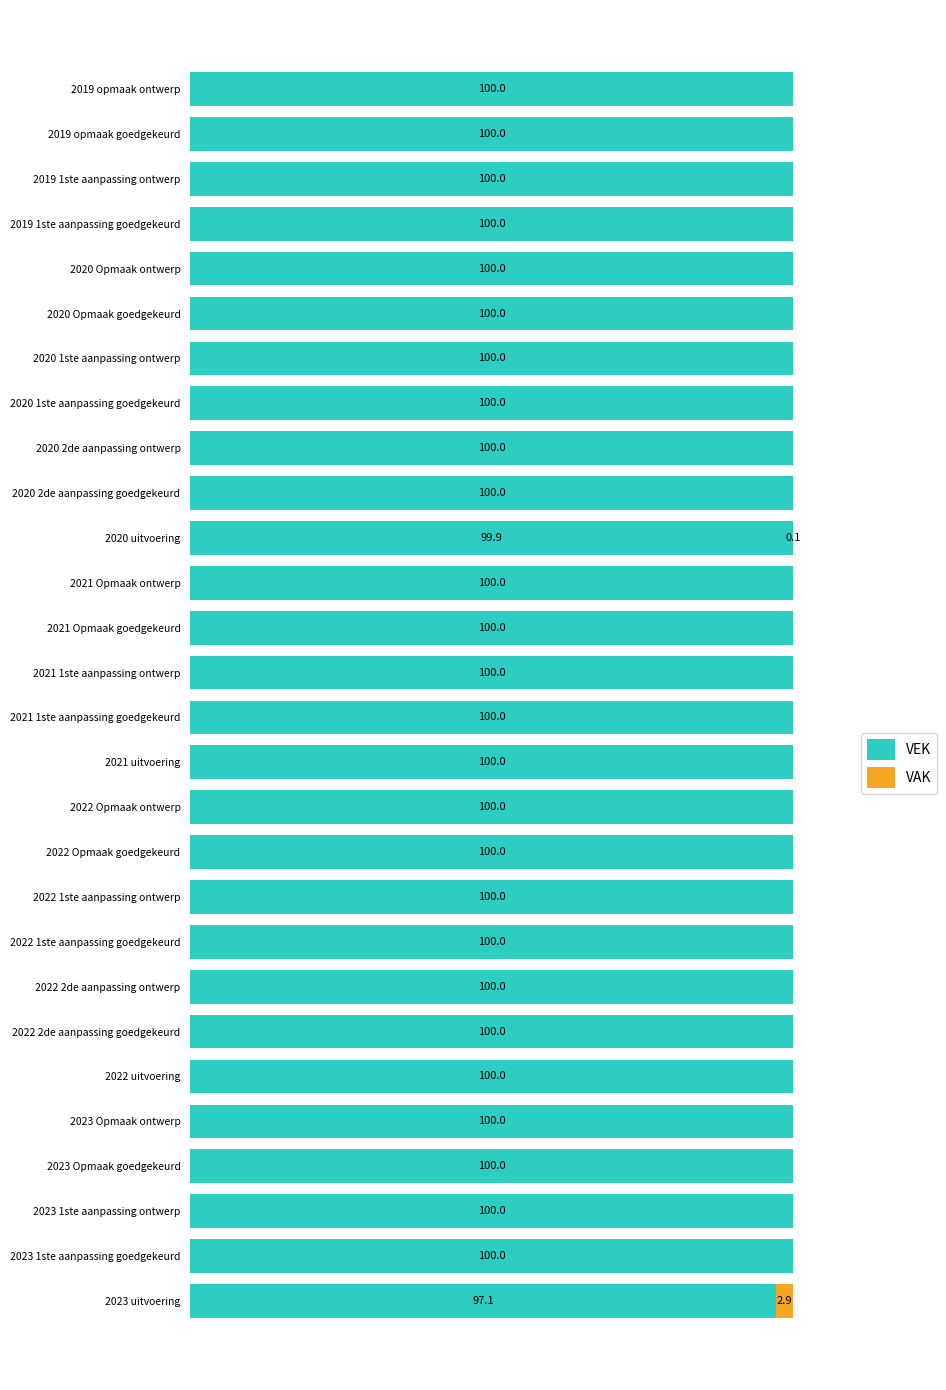

What is the sum of all VAK values?

3.0